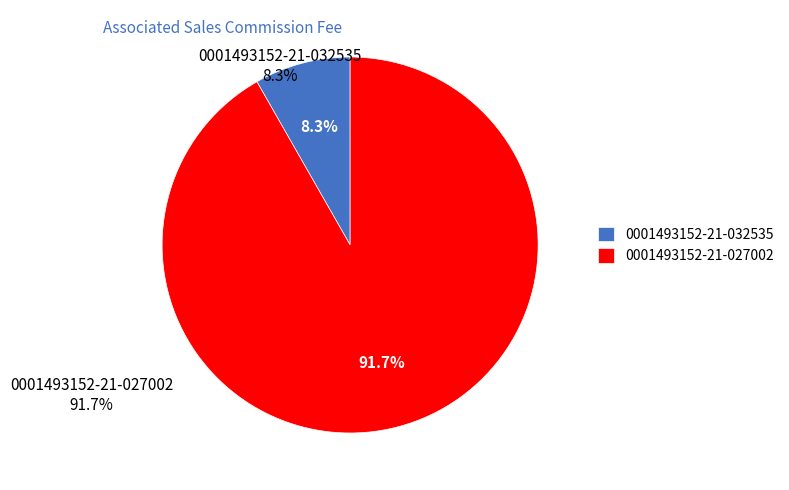

To the nearest percent, what portion does 0001493152-21-027002 represent?

92%